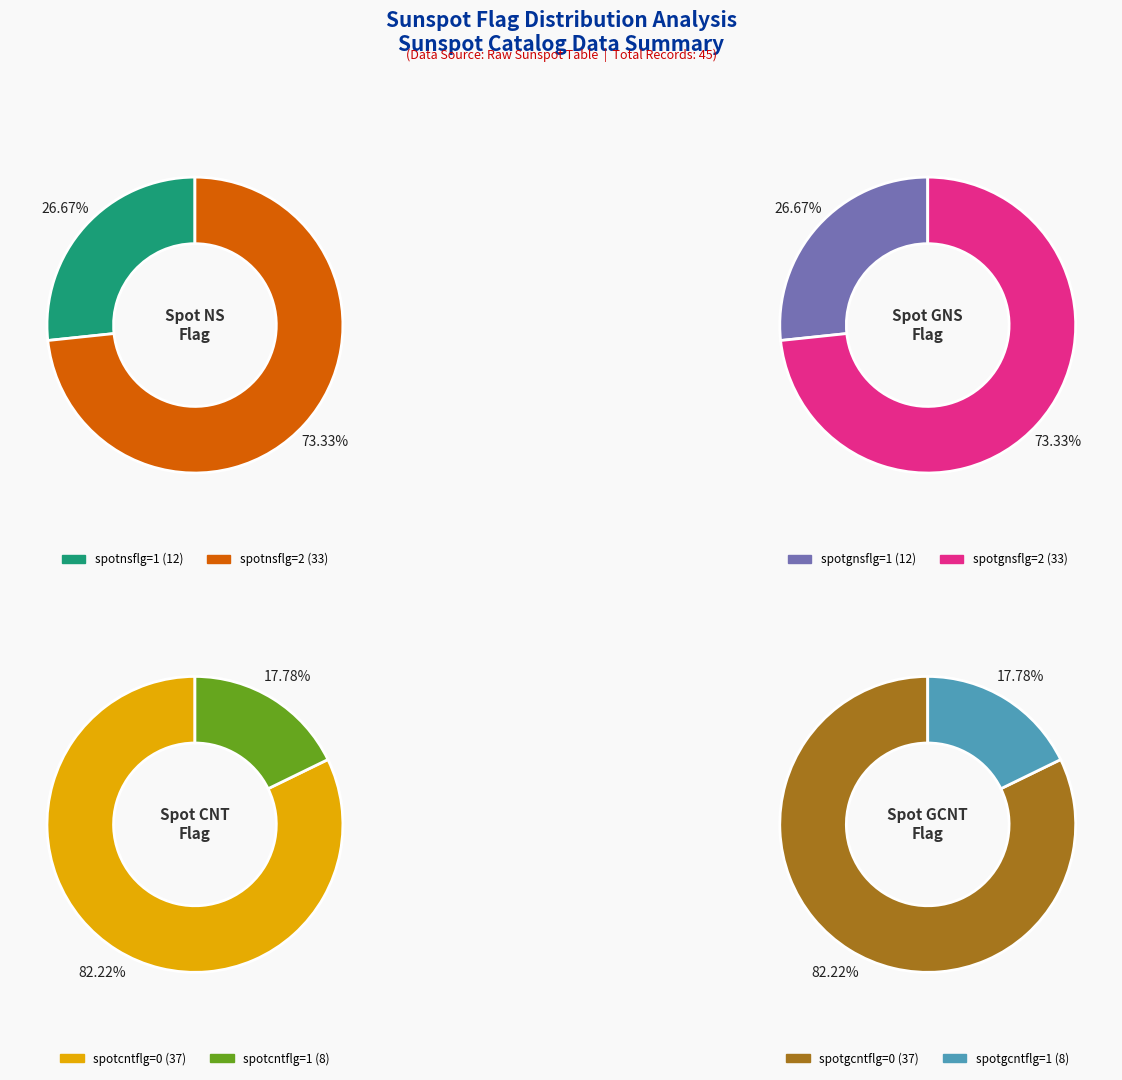

Do spotgnsflg and spotnsflg together represent more than half of the pie?

Yes